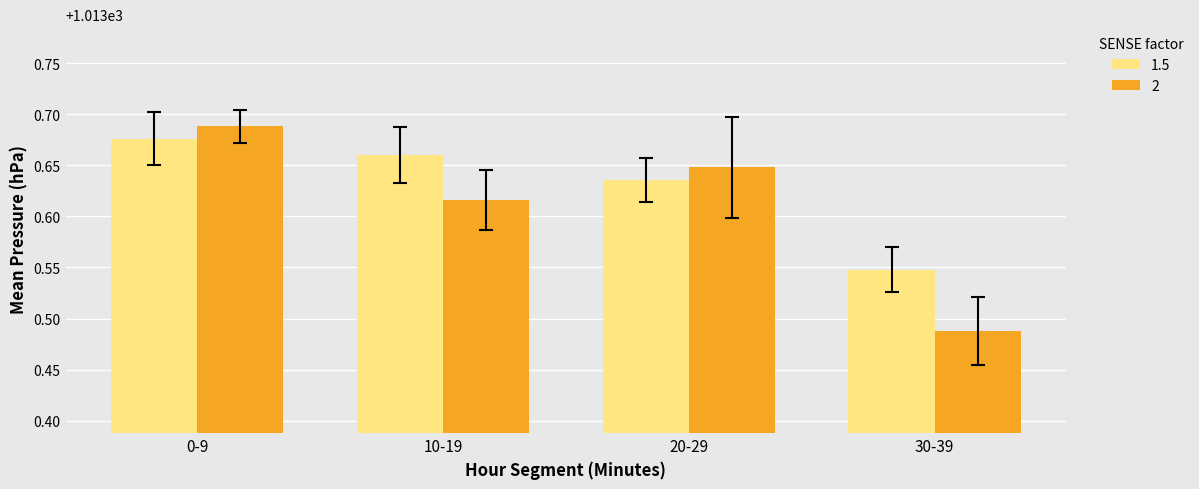

What is the sum of all 1.5 values?

4054.5